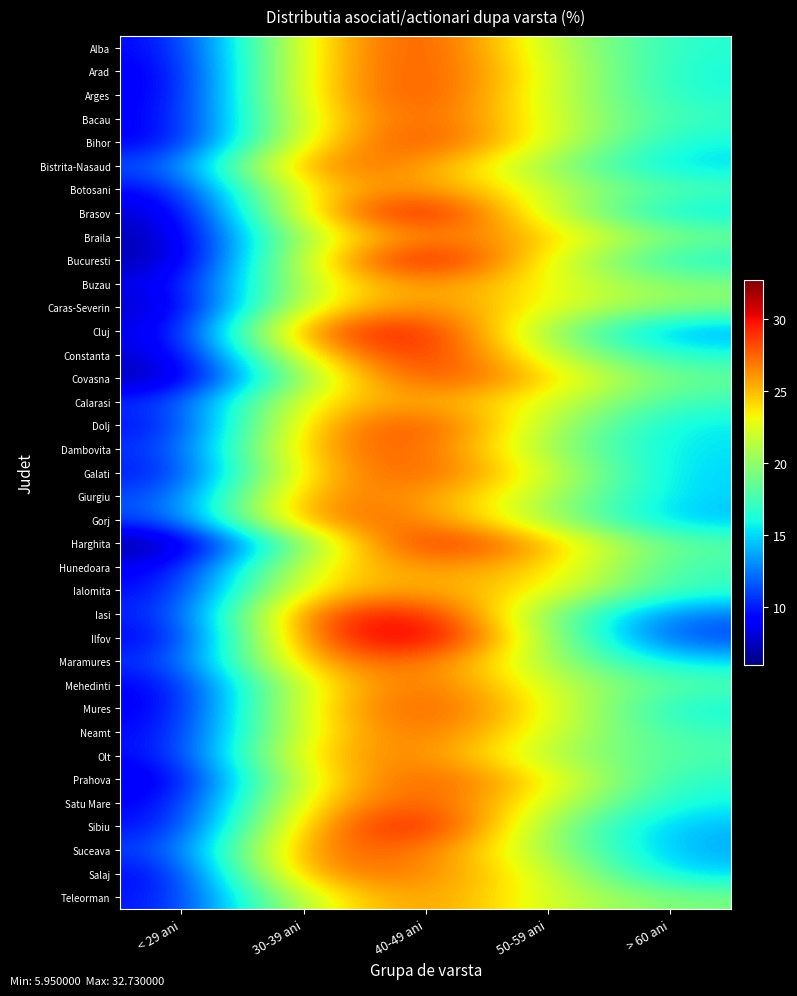

What is the total value across all series at < 29 ani?

325.0